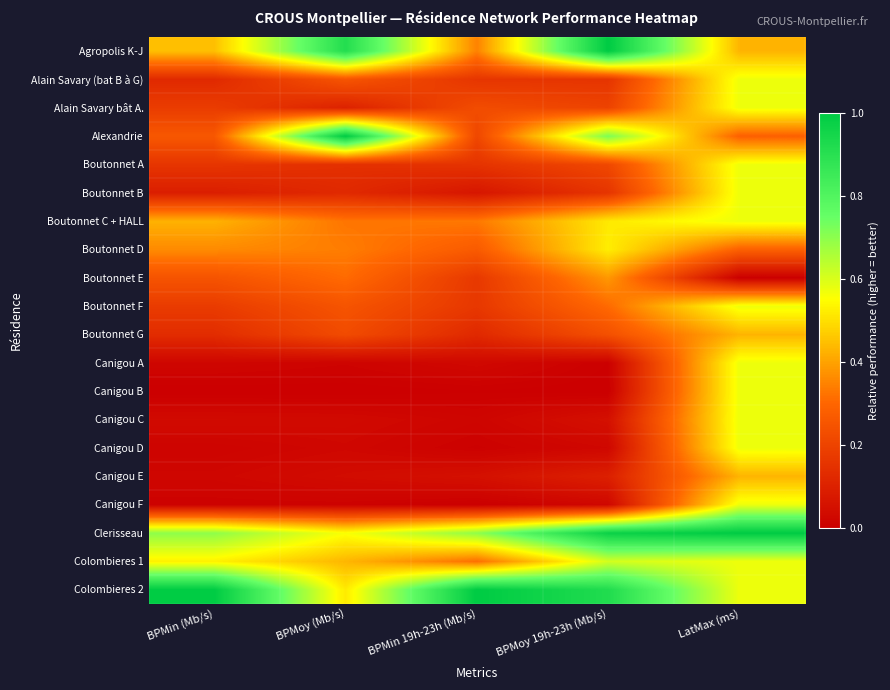

List the series in order of their peak value, lowest first.

Boutonnet E, Boutonnet G, Canigou E, Boutonnet D, Alain Savary (bat B à G), Alain Savary bât A., Boutonnet A, Boutonnet B, Boutonnet C + HALL, Boutonnet F, Canigou A, Canigou B, Canigou C, Canigou D, Canigou F, Colombieres 1, Agropolis K-J, Alexandrie, Clerisseau, Colombieres 2